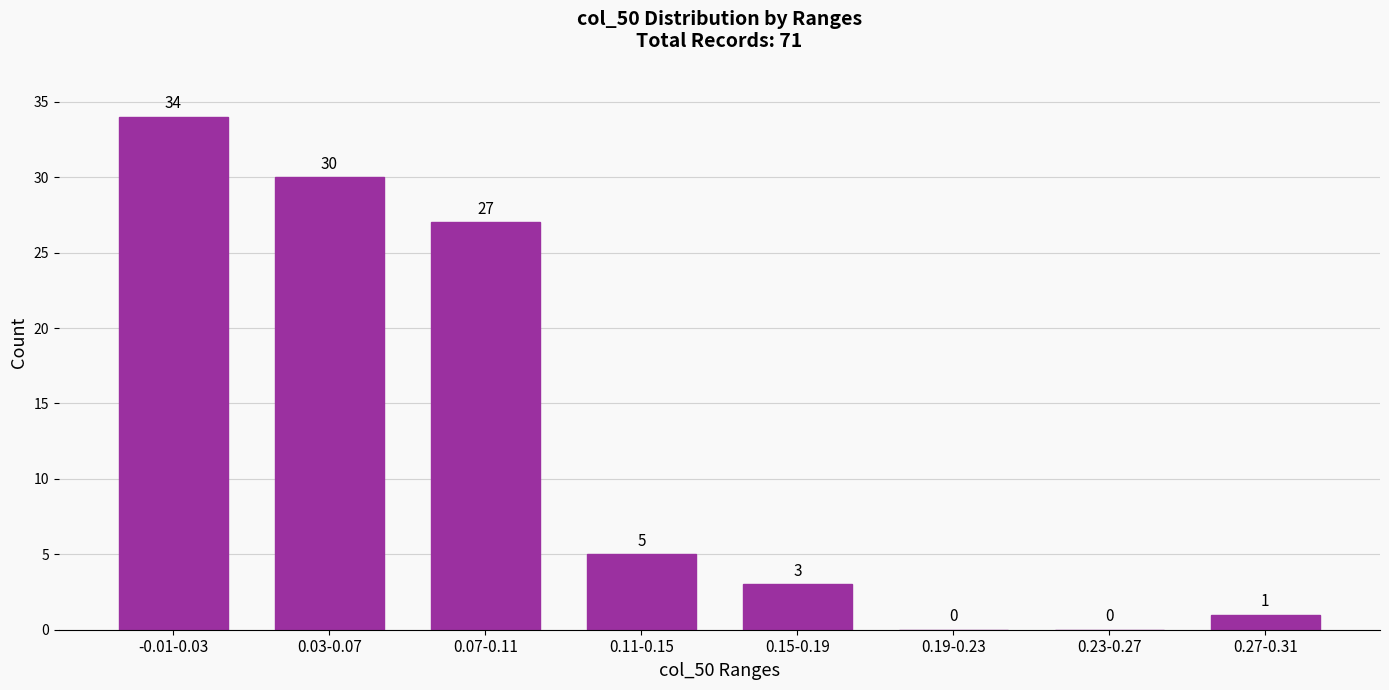

Reading left to right, extract all data points from this chart.

-0.01-0.03=34	0.03-0.07=30	0.07-0.11=27	0.11-0.15=5	0.15-0.19=3	0.19-0.23=0	0.23-0.27=0	0.27-0.31=1